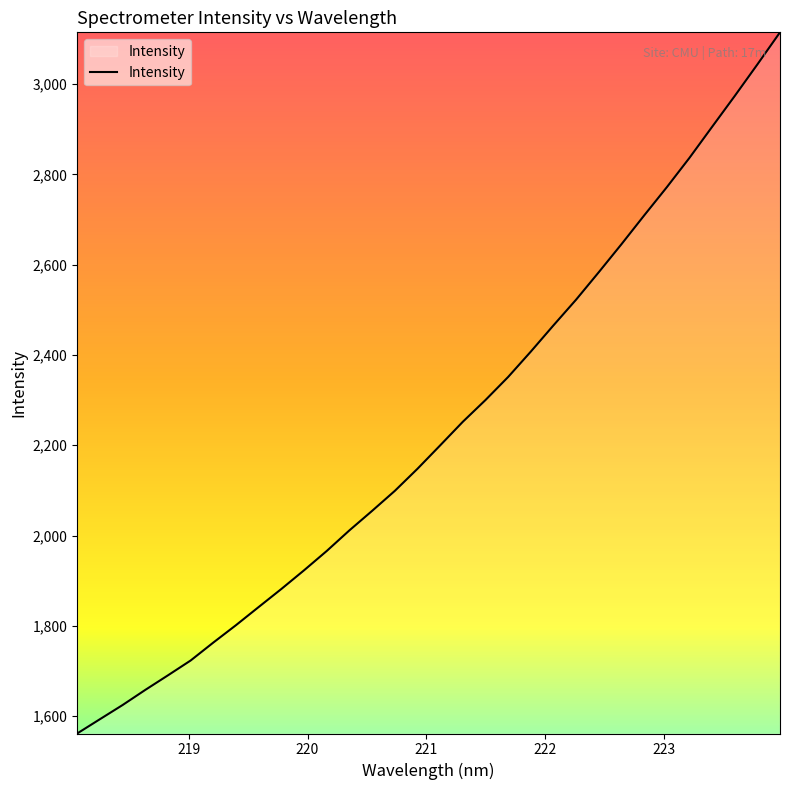

What is the maximum value shown in the chart?

3114.4